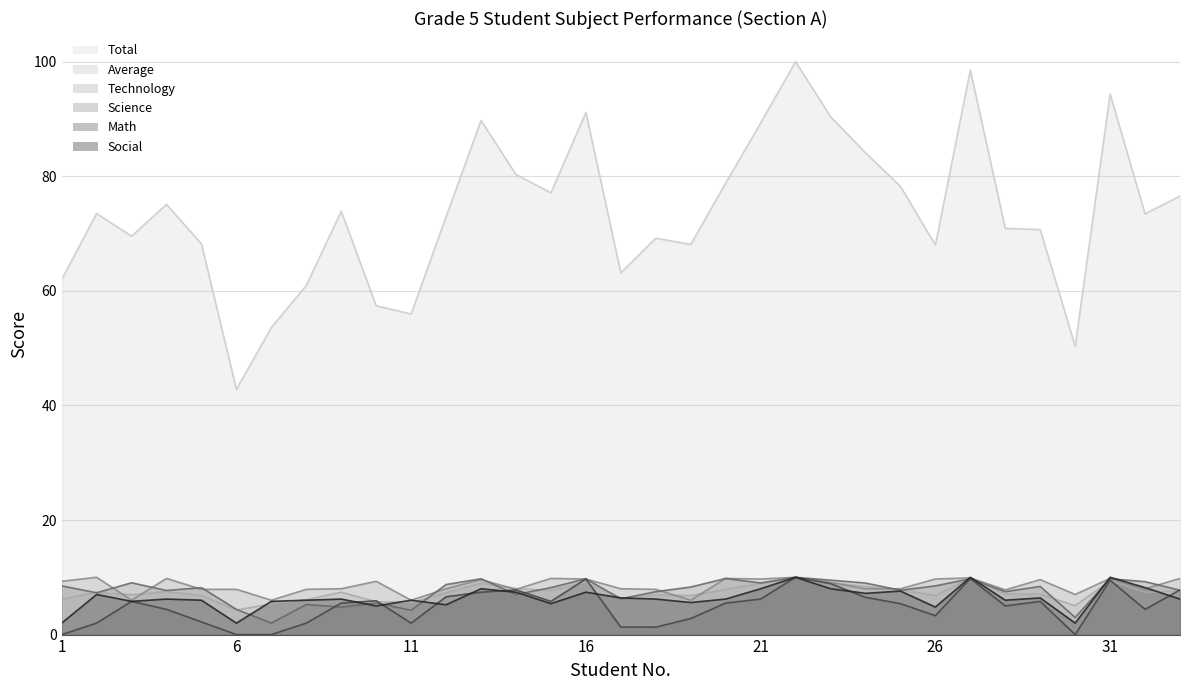

True or false: Total has a value of 120.4 at 32.

False